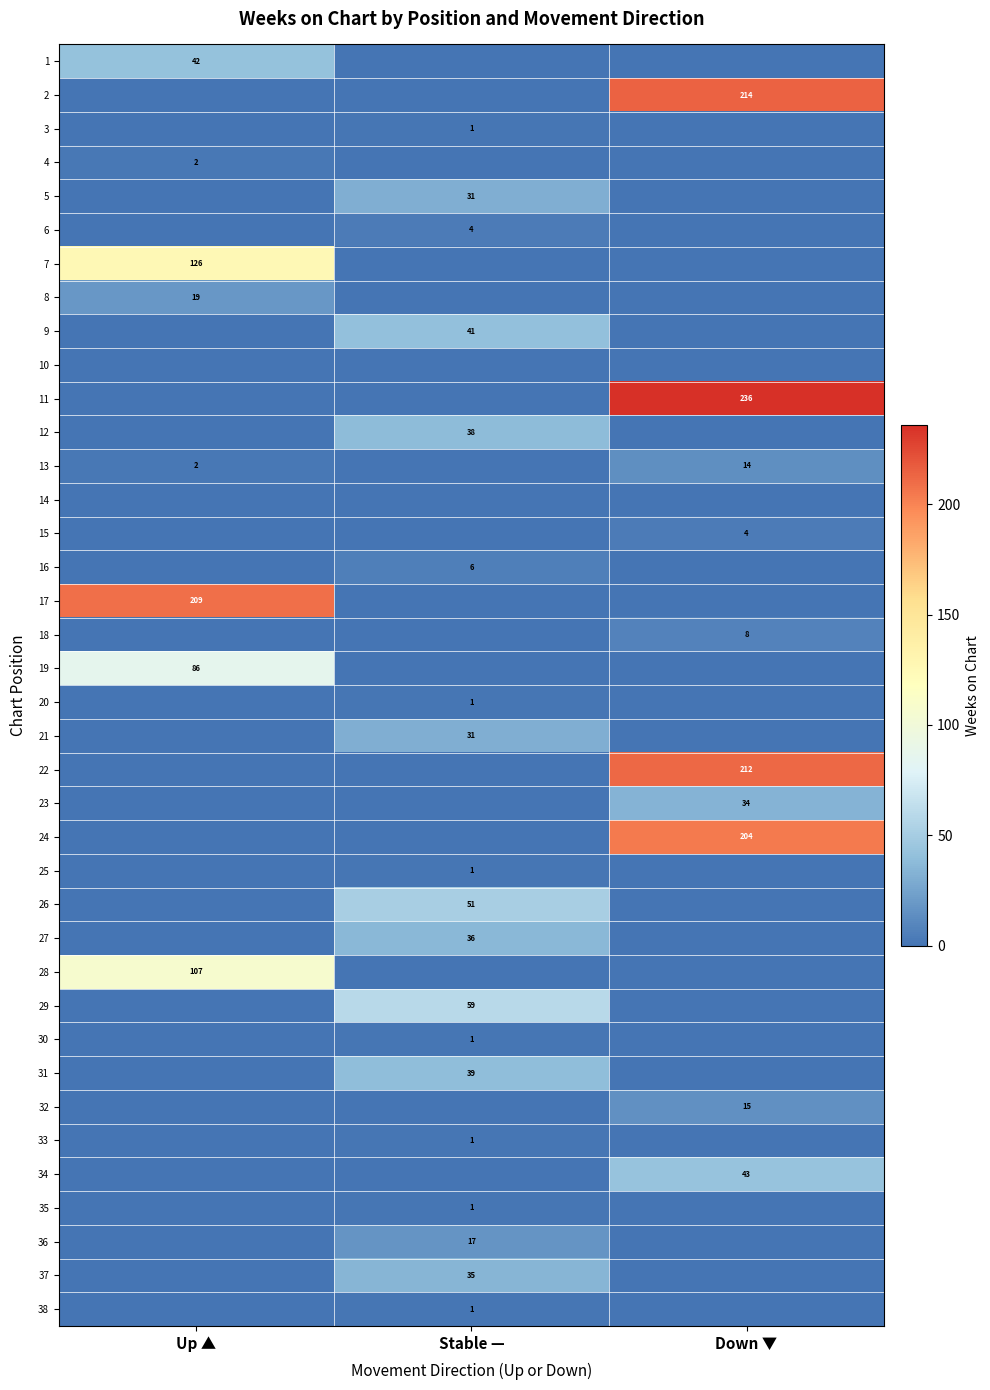

What is the total value across all series at Stable —?

395